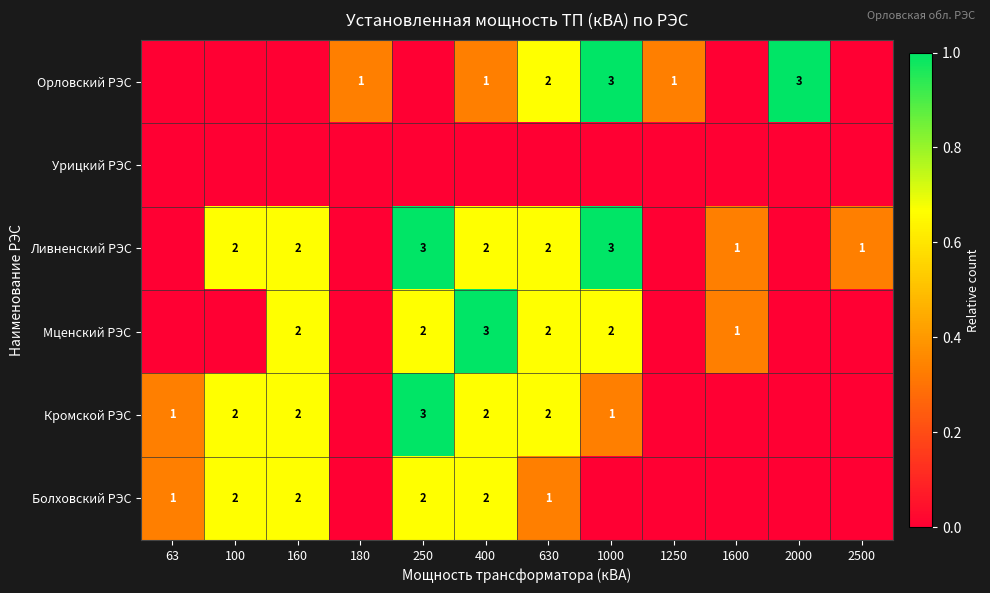

The Мценский РЭС series shows 2 at 630. True or false?

True